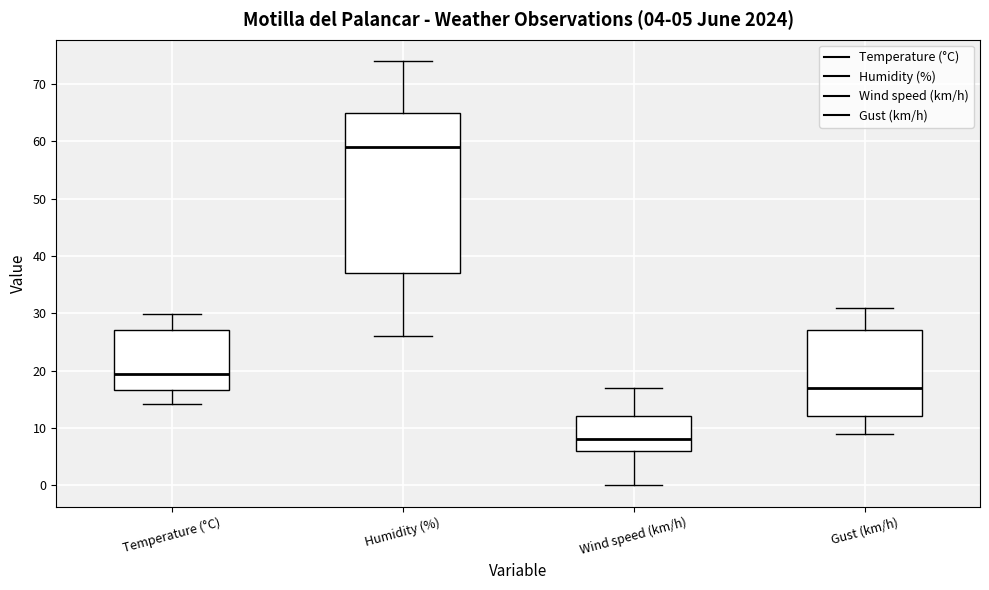

Which box has the lowest median line?

Wind speed (km/h)